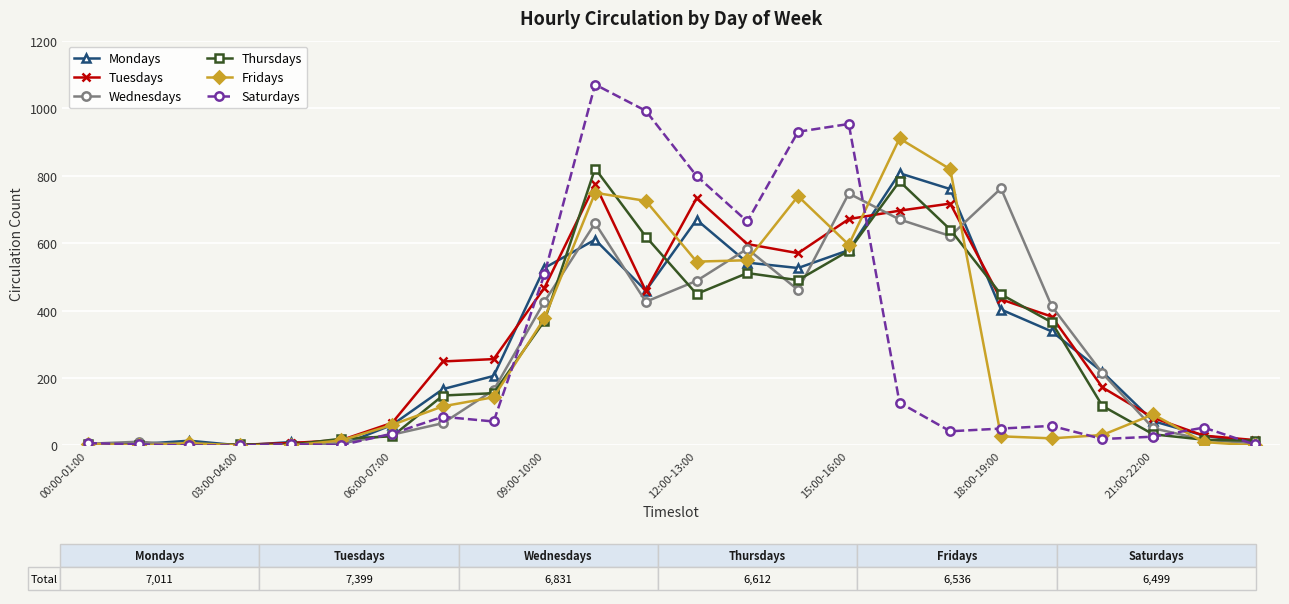

What is the highest value of the Tuesdays series?

774